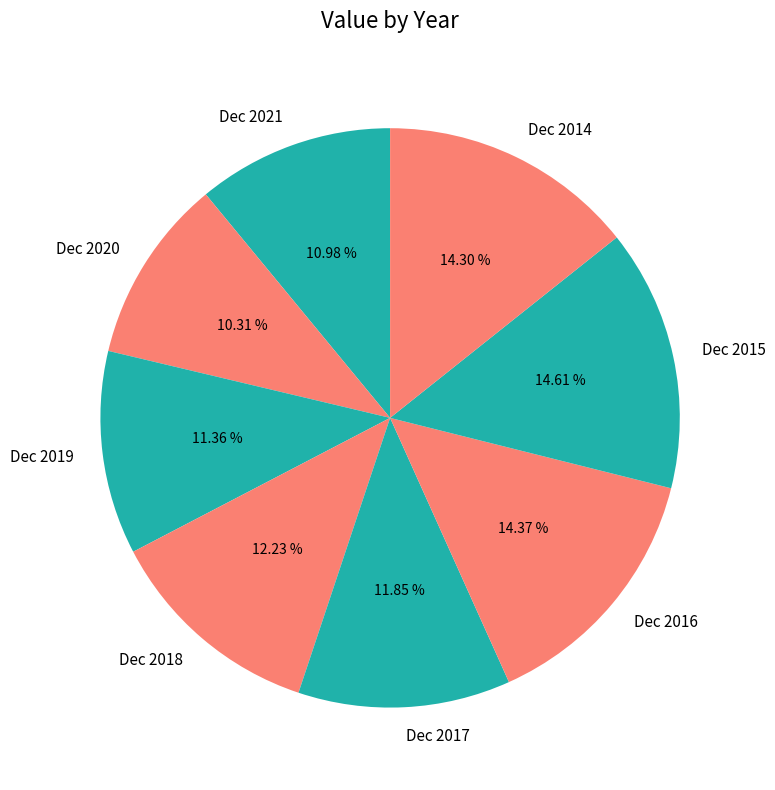

To the nearest percent, what percentage of the pie is Dec 2017?

12%